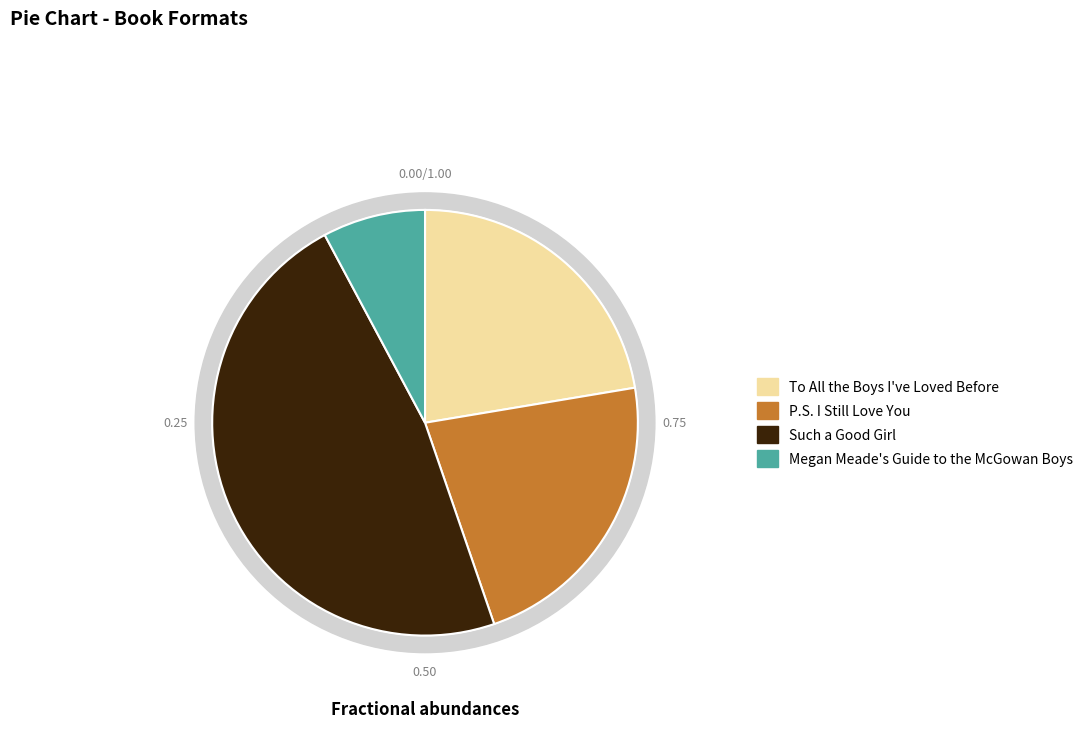

Is there any slice that represents more than half of the pie?

No